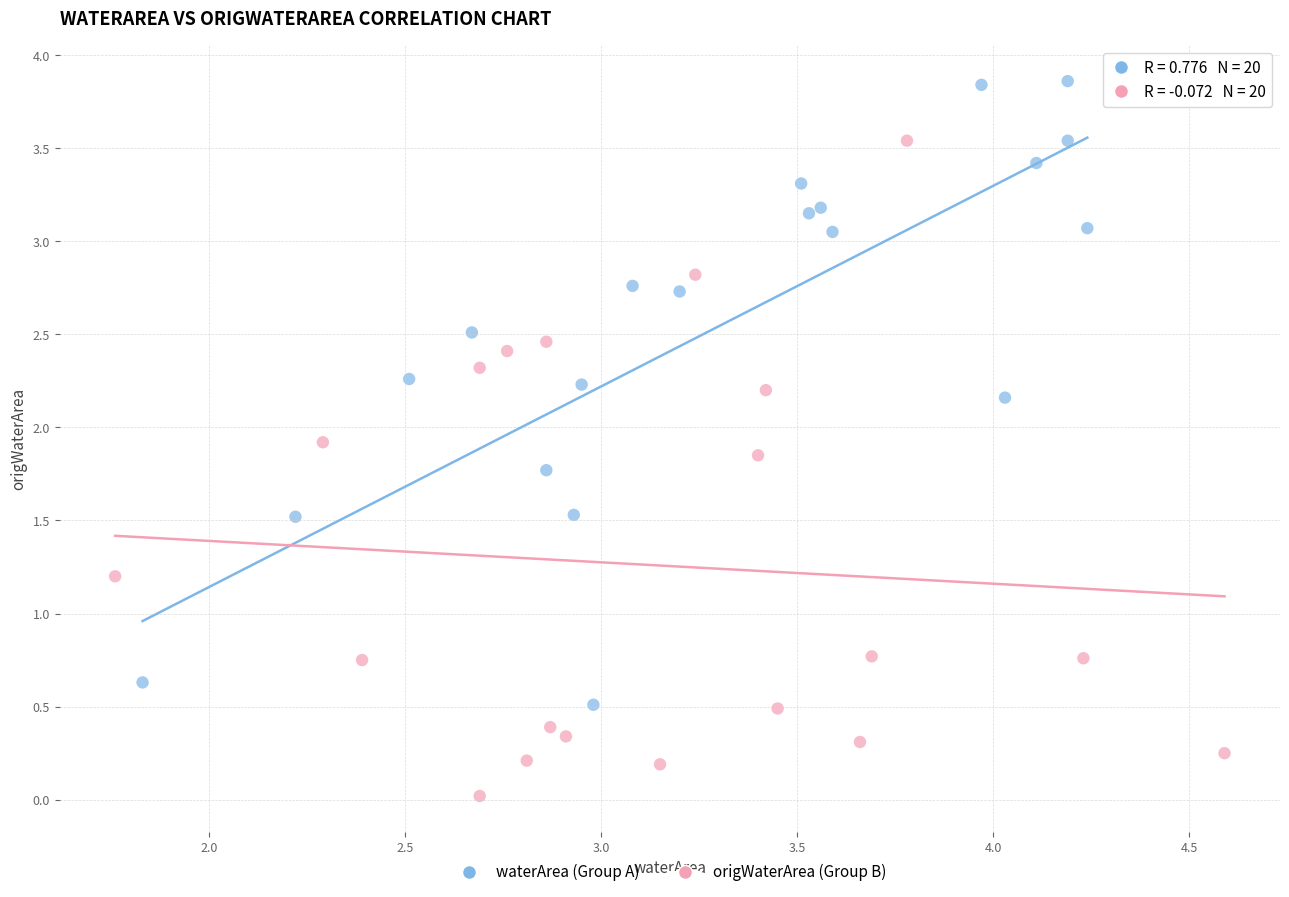

Which series reaches the minimum Y coordinate?

origWaterArea (Group B)